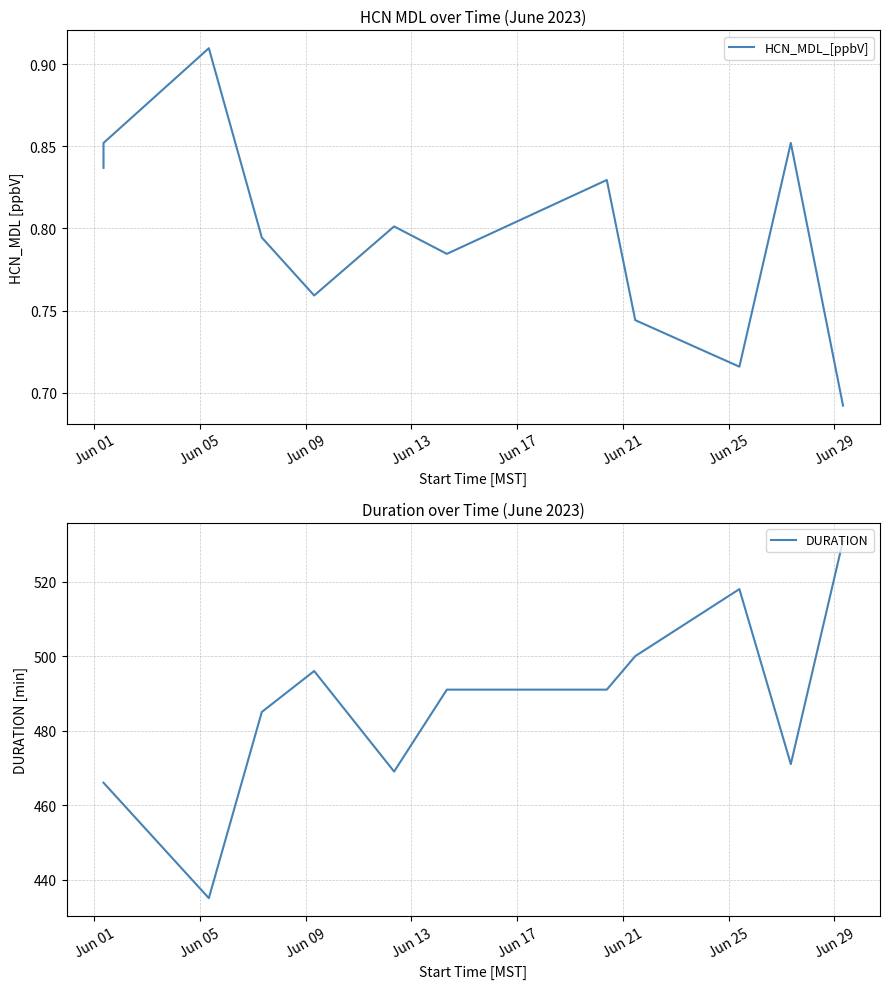

Which has a higher value, Jun 05 or Jun 01?

Jun 05